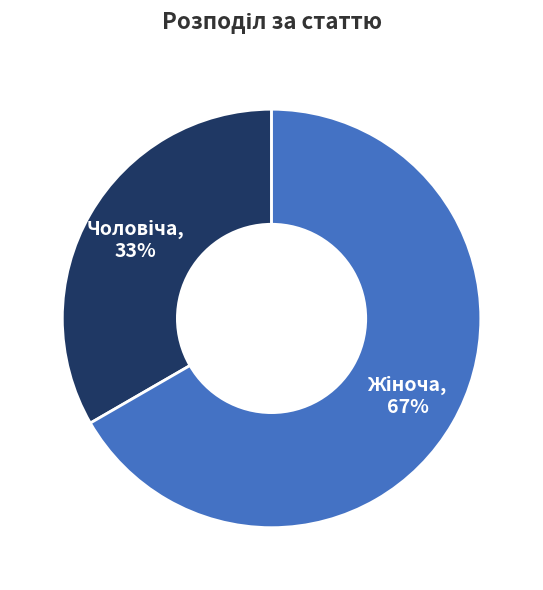

Is there any slice that represents more than half of the pie?

Yes